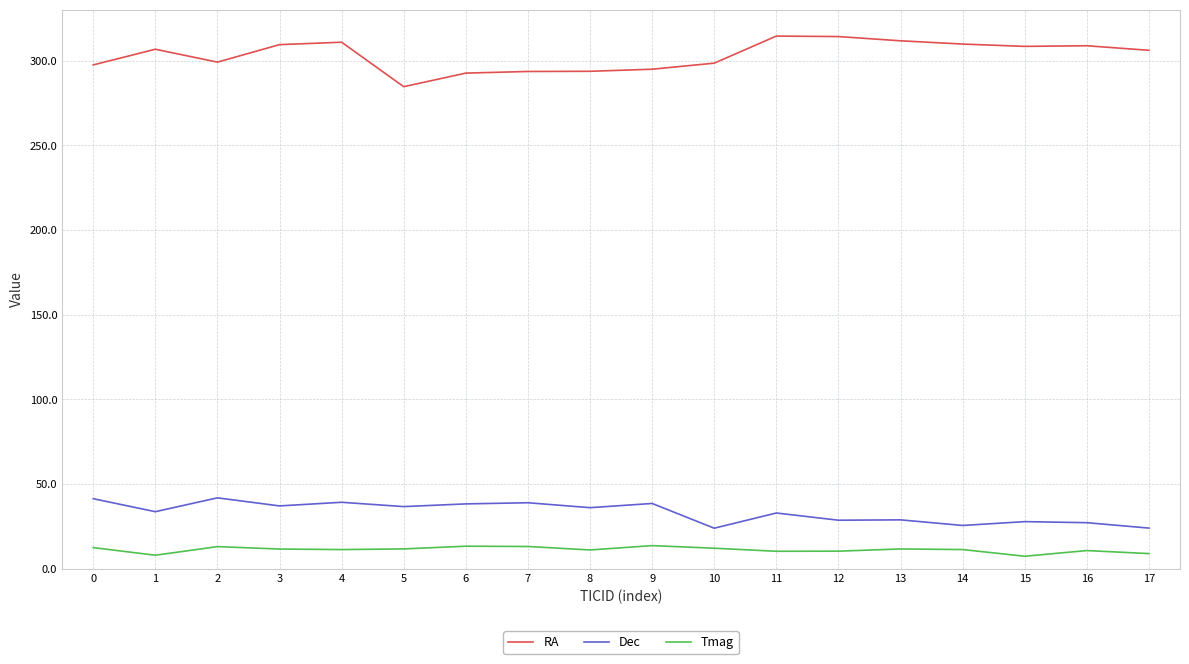

True or false: Dec and RA intersect in this chart.

False